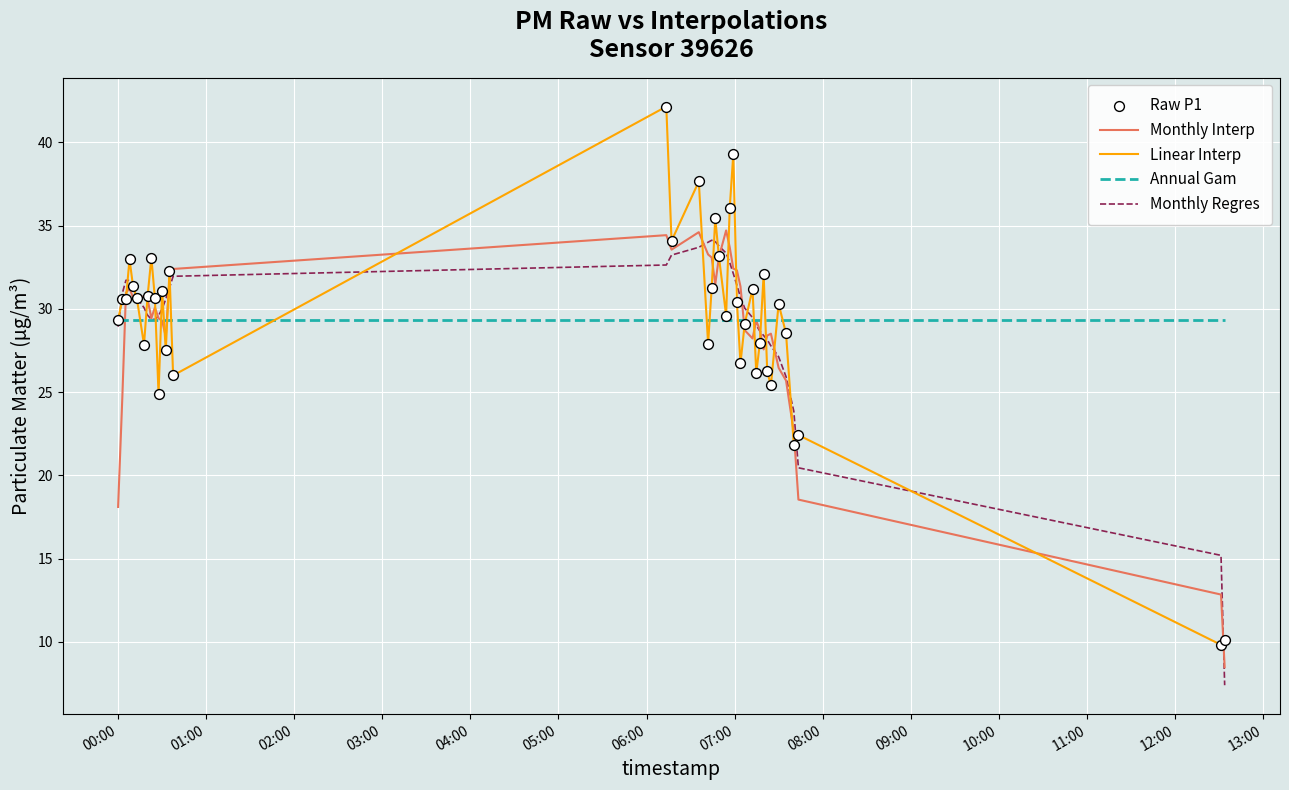

Which series has the largest range (max minus min)?

Linear Interp